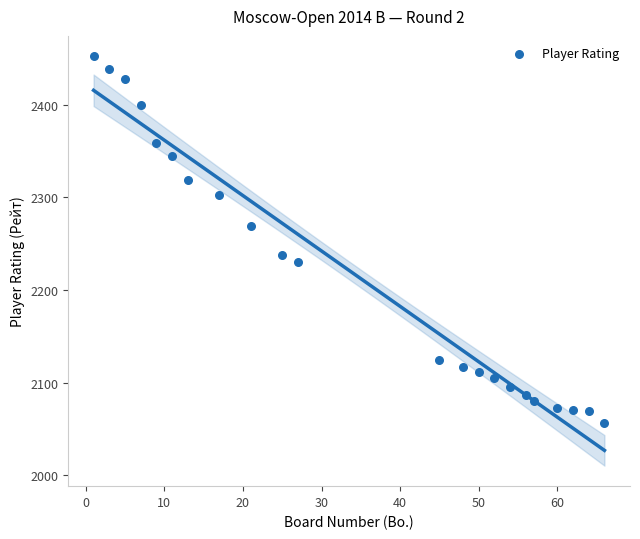

What is the range of X values (max minus min)?

65